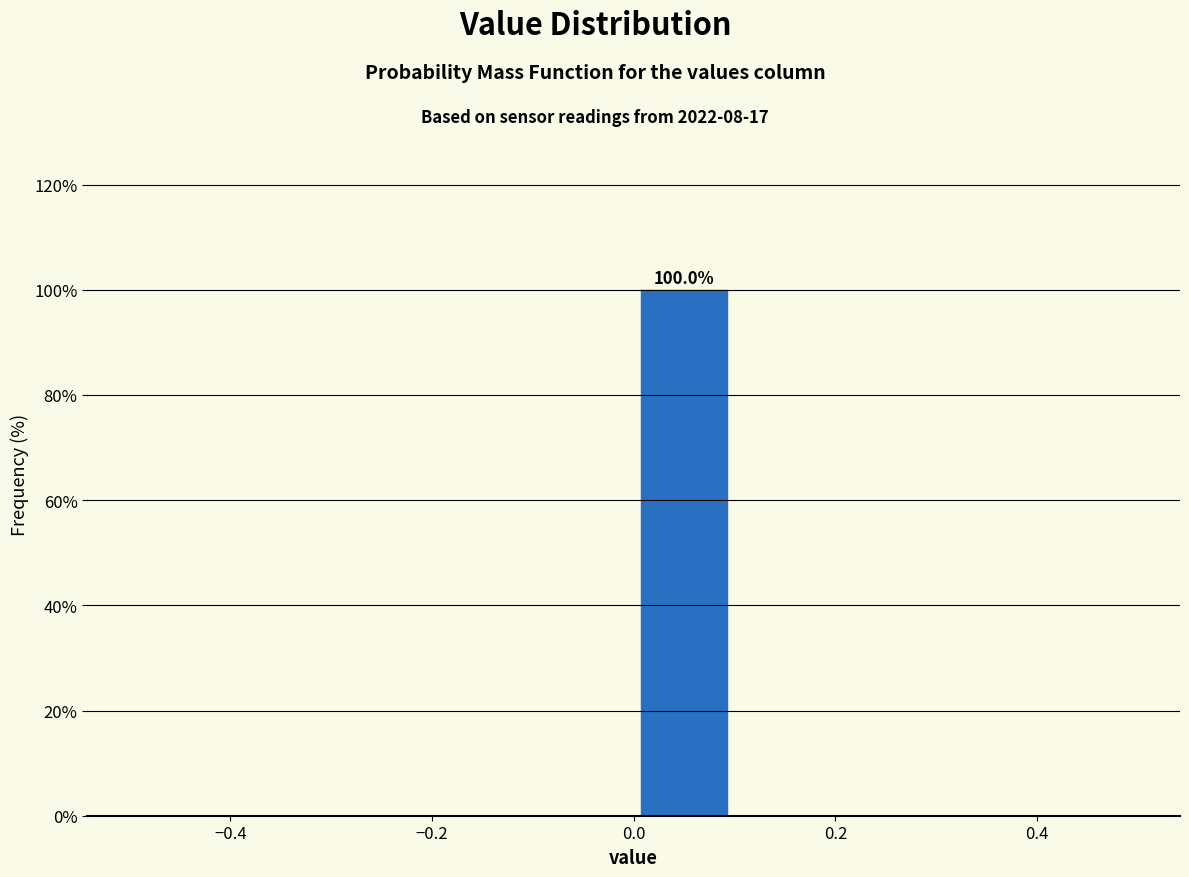

Over which range of the x-axis is the bar tallest?

0.0 to 0.1